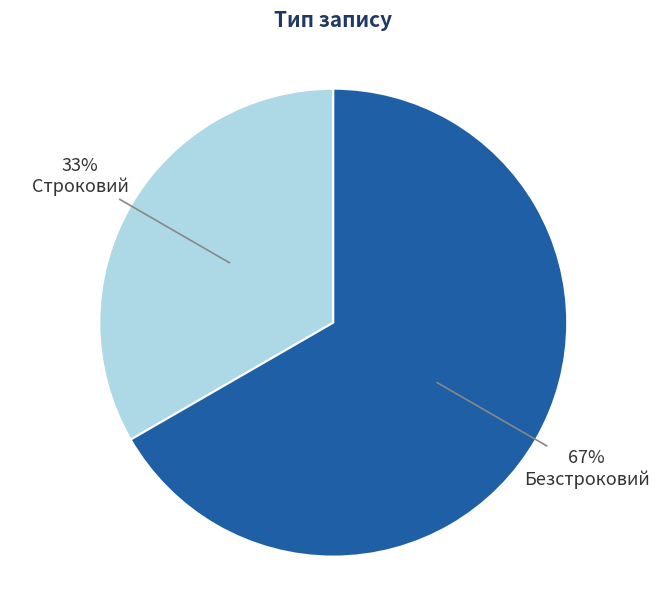

Does any single category account for the majority?

Yes